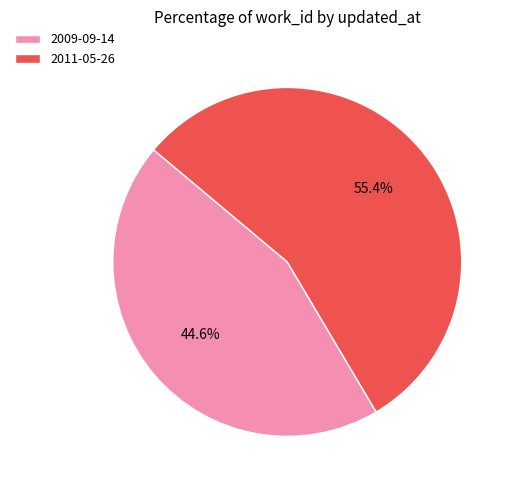

Is 2011-05-26 the majority of the pie?

Yes